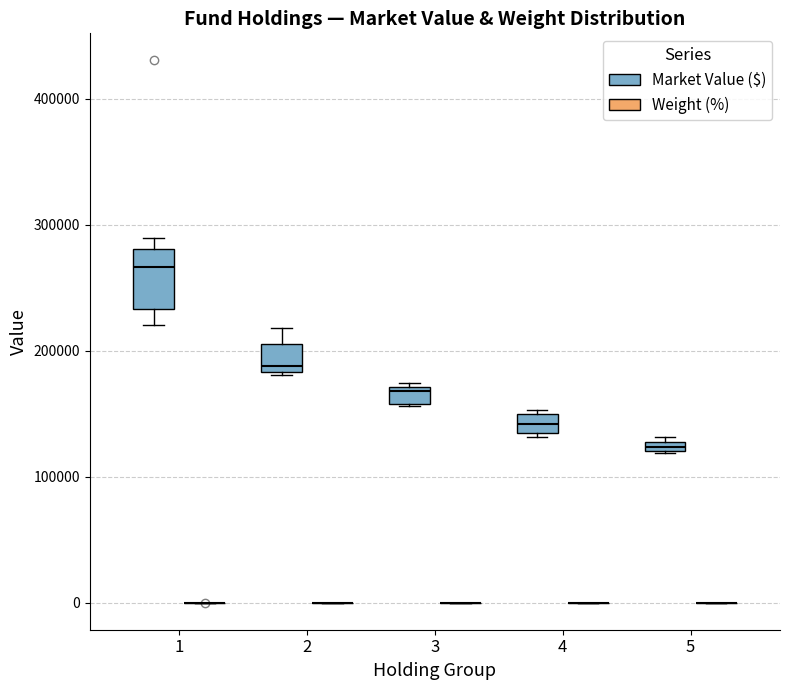

Where does the upper whisker of the box for 2 (Market Value ($)) end on the y-axis? The values are not printed on the chart, so give them approximately, as read against the axis.

220000